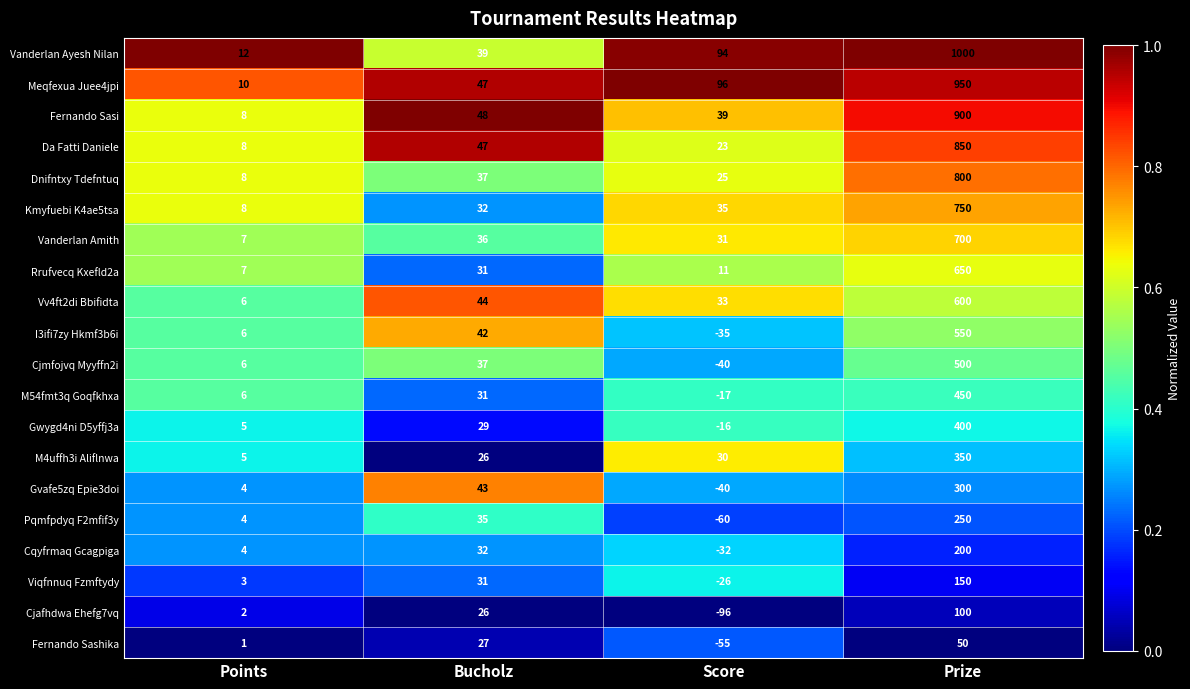

Rank the categories by Gvafe5zq Epie3doi value from highest to lowest.

Prize, Bucholz, Points, Score